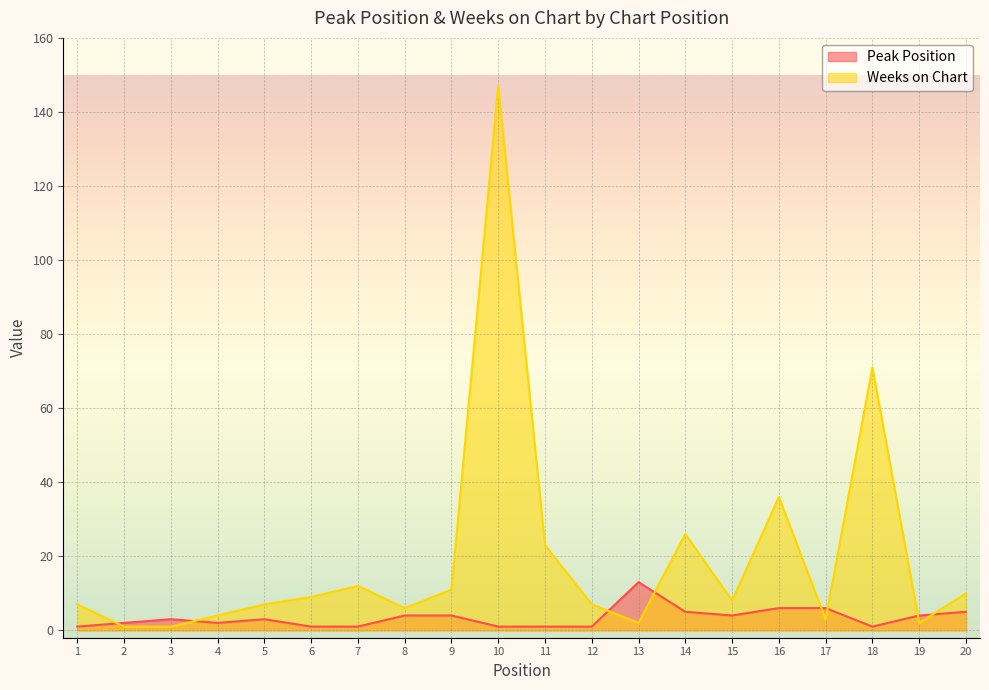

How many values in the Weeks on Chart series exceed 8?

9